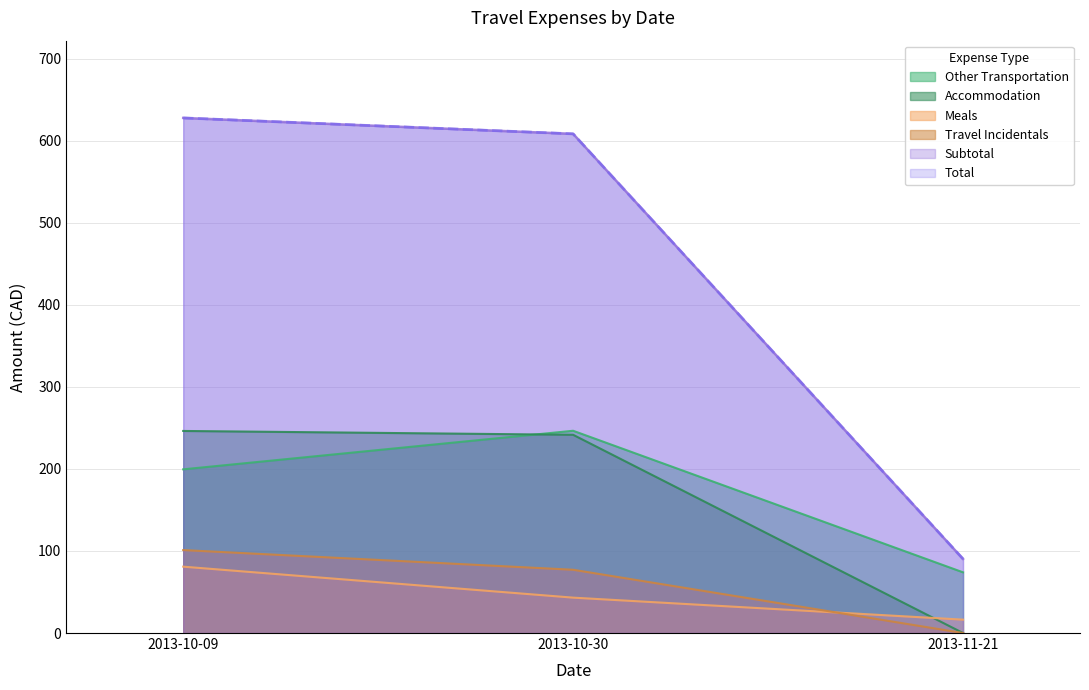

What are all the series names shown in the legend?

Other Transportation, Accommodation, Meals, Travel Incidentals, Subtotal, Total